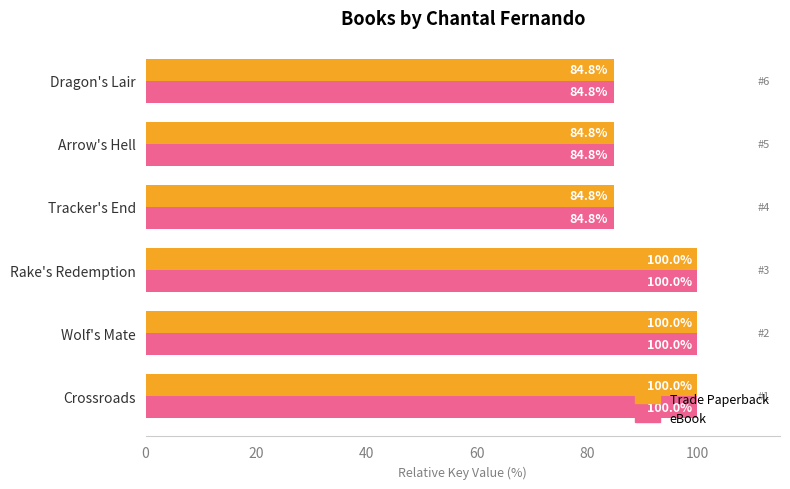

At how many categories does at least one series exceed 96?

3